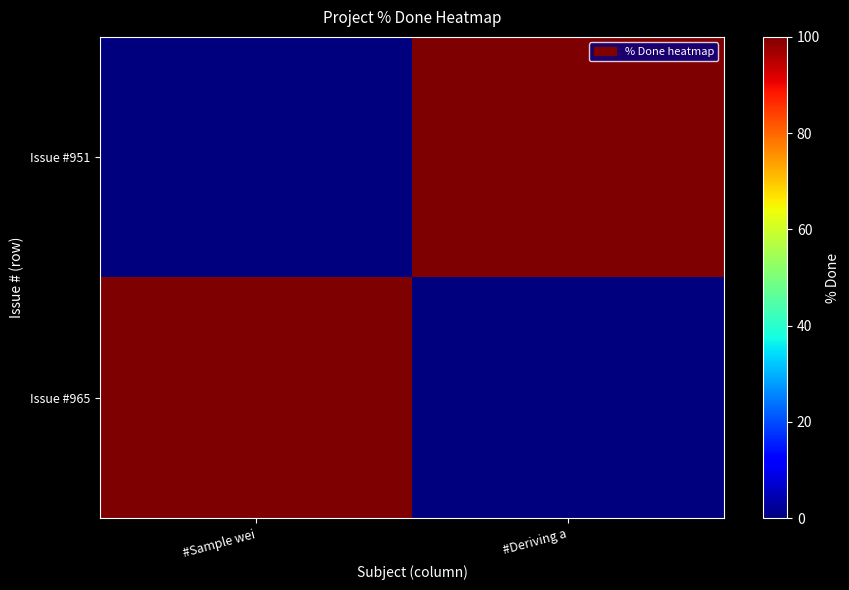

Which category has the lowest value across all series?

#Deriving a